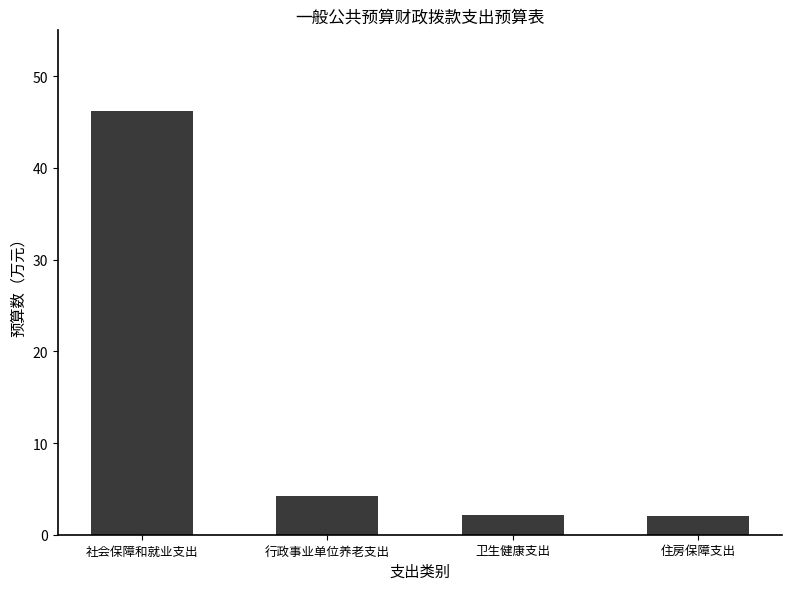

Reading left to right, transcribe all the data shown in this chart.

社会保障和就业支出=46.2	行政事业单位养老支出=4.2	卫生健康支出=2.1	住房保障支出=2.1